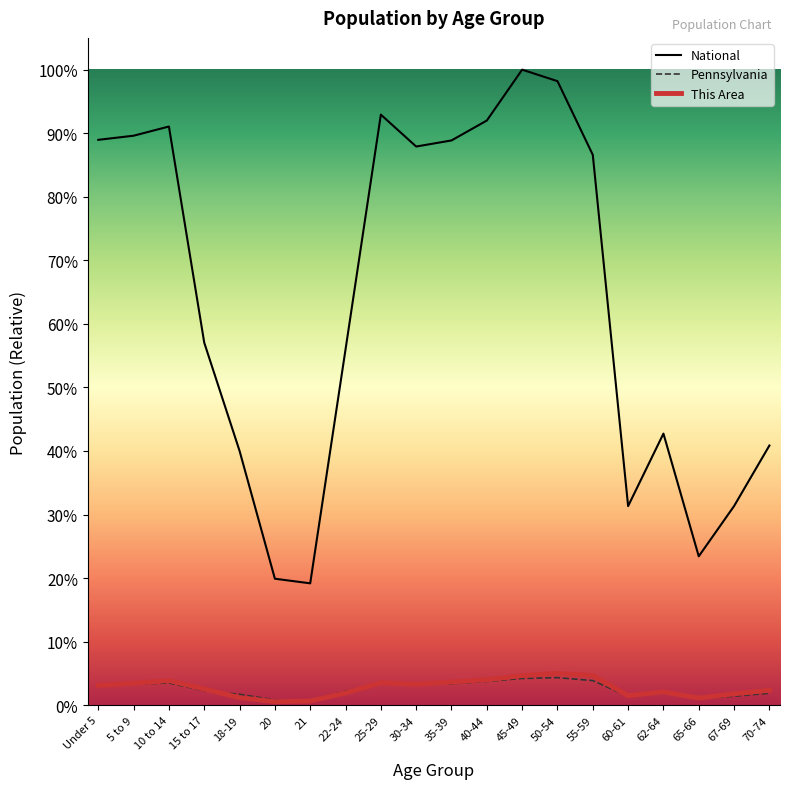

How many lines are shown in the chart?

3